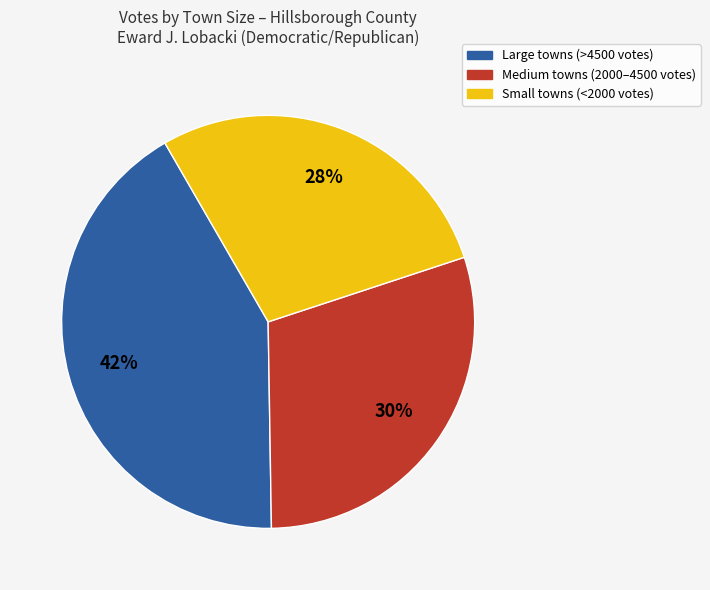

To the nearest percent, what is the difference between the largest and smallest slice percentages?

14%